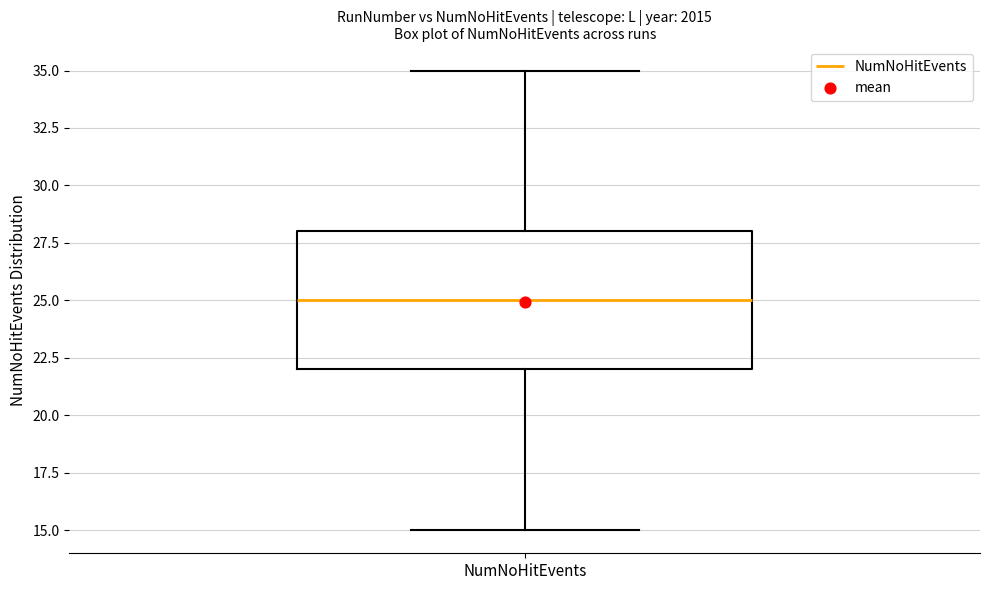

Read this box plot against the y-axis: the position of the median line, the range covered by the box, and the ends of both whiskers. The values are not printed on the chart, so give them approximately, as read against the axis.

median 25, box 22 to 28, whiskers 15 to 35